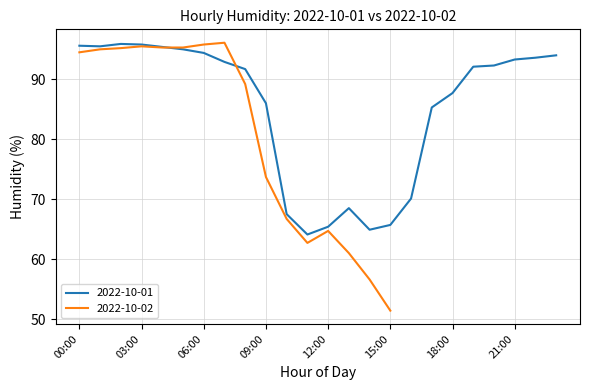

What is the highest value of the 2022-10-01 series?

95.9